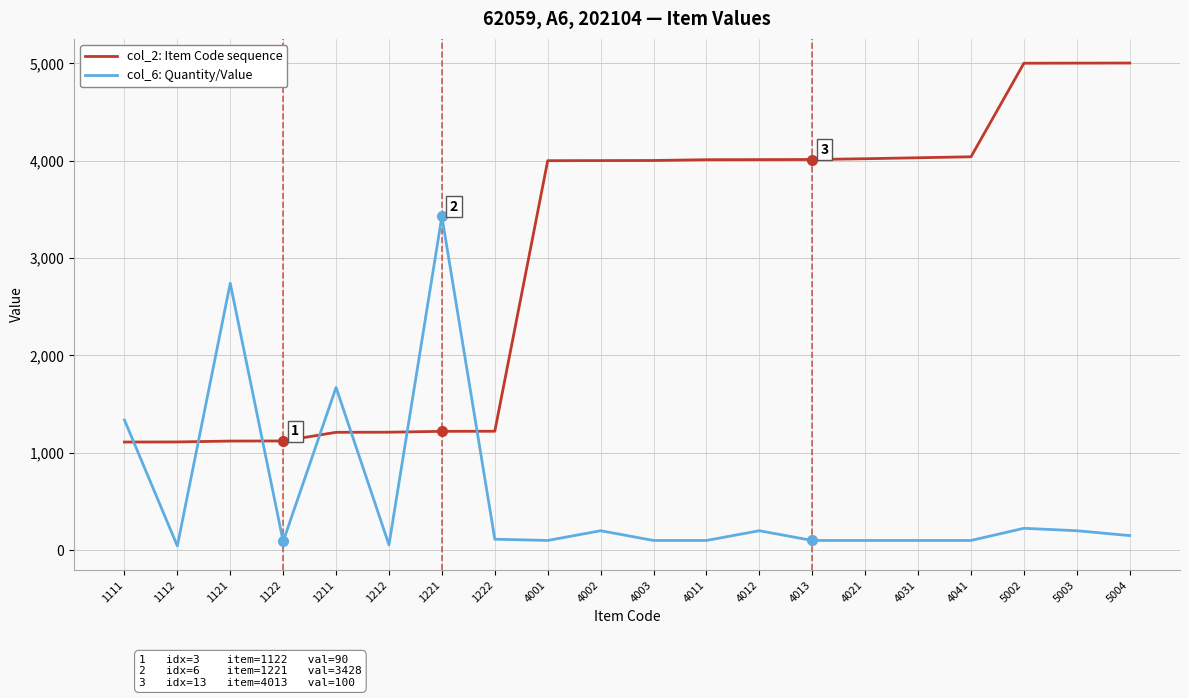

After their last crossing, which series has the higher values: col_6: Quantity/Value or col_2: Item Code sequence?

col_2: Item Code sequence